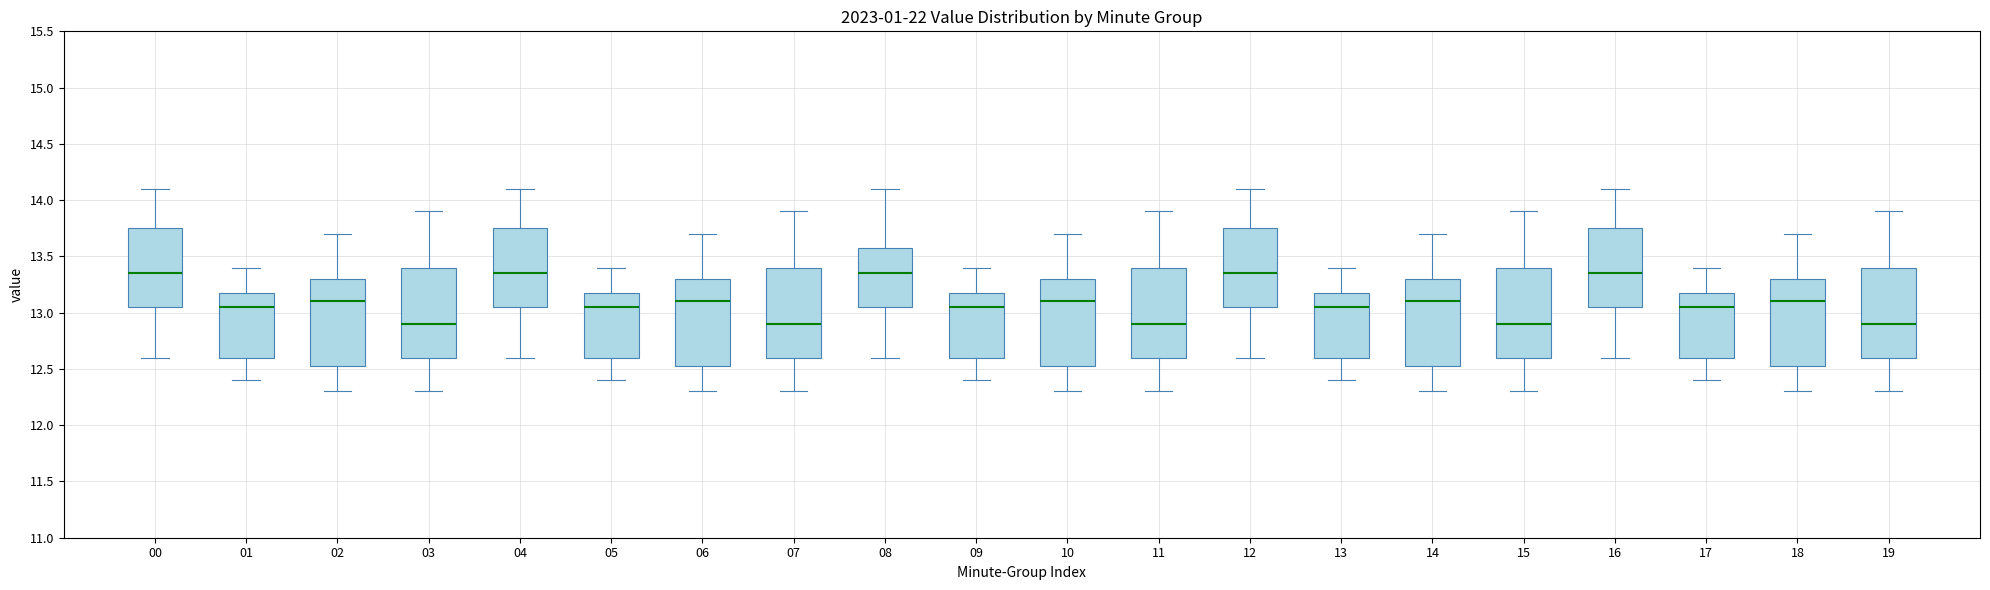

Reading left to right, transcribe this box plot: for each box, give where its median line is, the range the box spans, and where its two whiskers end, as read against the y-axis. The values are not printed on the chart, so give them approximately, as read against the axis.

00: median 13.35, box 13.05 to 13.75, whiskers 12.60 to 14.10
01: median 13.05, box 12.60 to 13.20, whiskers 12.40 to 13.40
02: median 13.10, box 12.55 to 13.30, whiskers 12.30 to 13.70
03: median 12.90, box 12.60 to 13.40, whiskers 12.30 to 13.90
04: median 13.35, box 13.05 to 13.75, whiskers 12.60 to 14.10
05: median 13.05, box 12.60 to 13.20, whiskers 12.40 to 13.40
06: median 13.10, box 12.55 to 13.30, whiskers 12.30 to 13.70
07: median 12.90, box 12.60 to 13.40, whiskers 12.30 to 13.90
08: median 13.35, box 13.05 to 13.60, whiskers 12.60 to 14.10
09: median 13.05, box 12.60 to 13.20, whiskers 12.40 to 13.40
10: median 13.10, box 12.55 to 13.30, whiskers 12.30 to 13.70
11: median 12.90, box 12.60 to 13.40, whiskers 12.30 to 13.90
12: median 13.35, box 13.05 to 13.75, whiskers 12.60 to 14.10
13: median 13.05, box 12.60 to 13.20, whiskers 12.40 to 13.40
14: median 13.10, box 12.55 to 13.30, whiskers 12.30 to 13.70
15: median 12.90, box 12.60 to 13.40, whiskers 12.30 to 13.90
16: median 13.35, box 13.05 to 13.75, whiskers 12.60 to 14.10
17: median 13.05, box 12.60 to 13.20, whiskers 12.40 to 13.40
18: median 13.10, box 12.55 to 13.30, whiskers 12.30 to 13.70
19: median 12.90, box 12.60 to 13.40, whiskers 12.30 to 13.90